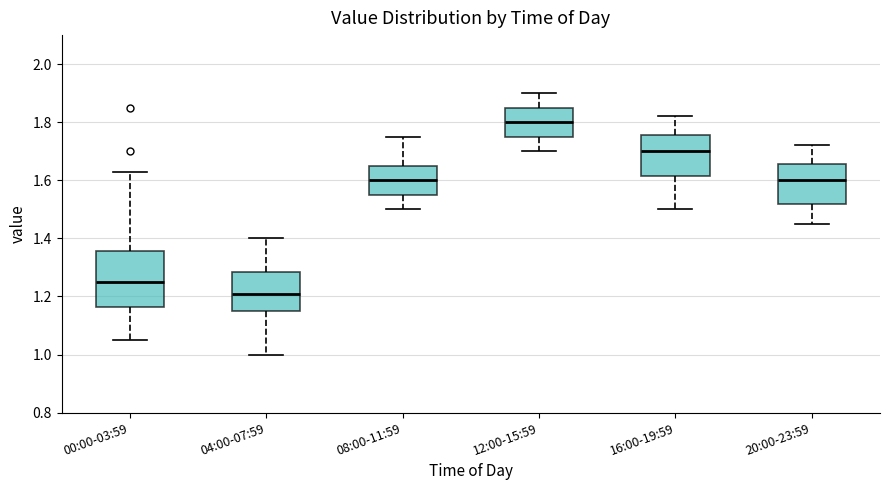

Reading left to right, transcribe this box plot: for each box, give where its median line is, the range the box spans, and where its two whiskers end, as read against the y-axis. The values are not printed on the chart, so give them approximately, as read against the axis.

00:00-03:59: median 1.26, box 1.16 to 1.36, whiskers 1.06 to 1.64
04:00-07:59: median 1.22, box 1.16 to 1.28, whiskers 1.00 to 1.40
08:00-11:59: median 1.60, box 1.56 to 1.66, whiskers 1.50 to 1.76
12:00-15:59: median 1.80, box 1.76 to 1.86, whiskers 1.70 to 1.90
16:00-19:59: median 1.70, box 1.62 to 1.76, whiskers 1.50 to 1.82
20:00-23:59: median 1.60, box 1.52 to 1.66, whiskers 1.46 to 1.72